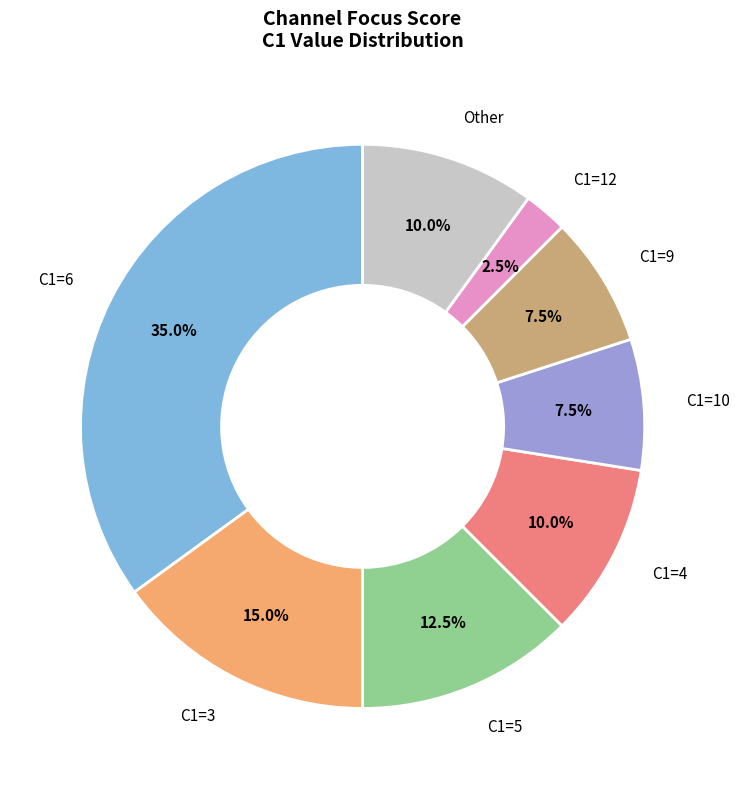

Which category has the biggest portion of the pie?

C1=6